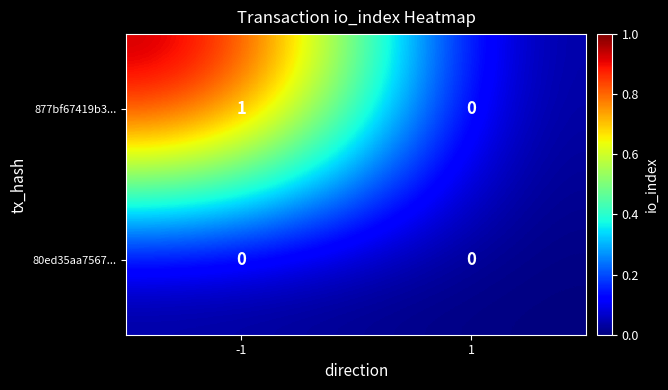

List the series in order of their overall mean, lowest first.

80ed35aa7567..., 877bf67419b3...